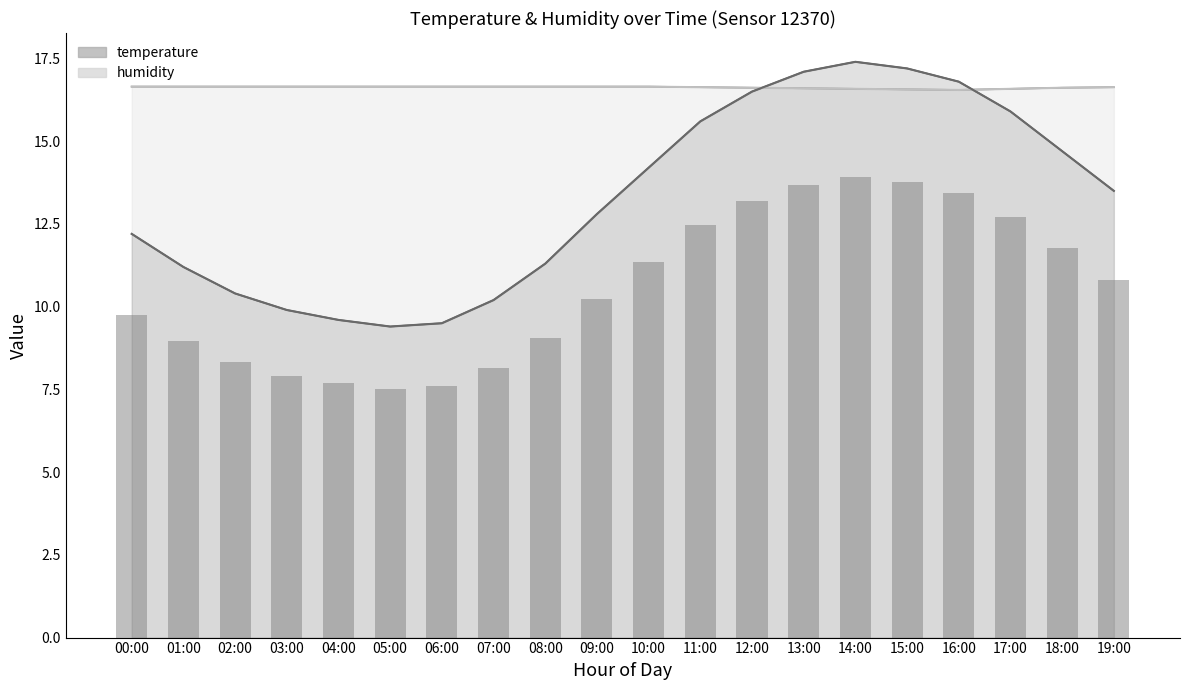

What value does the temperature series have at 10:00?

14.2